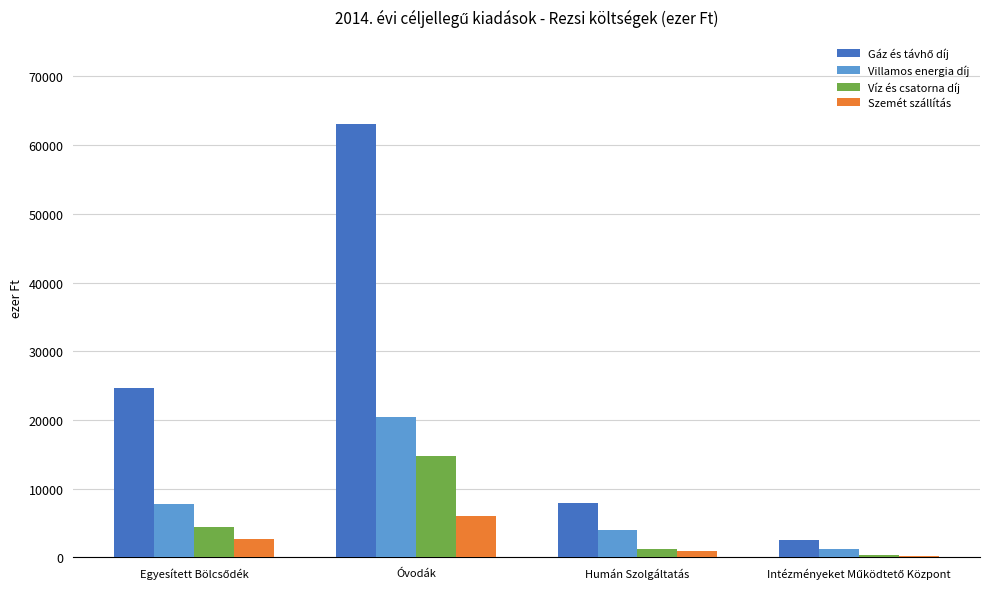

True or false: Szemét szállítás has a value of 1606 at Óvodák.

False